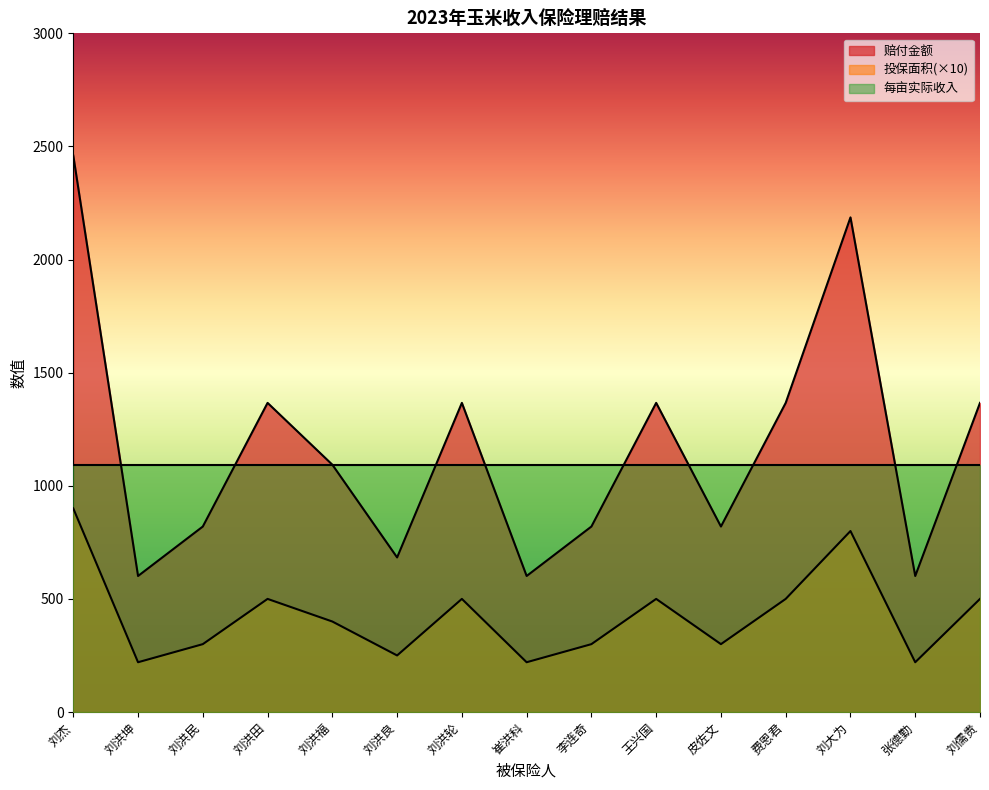

Does the chart display data point markers on the line(s)?

No